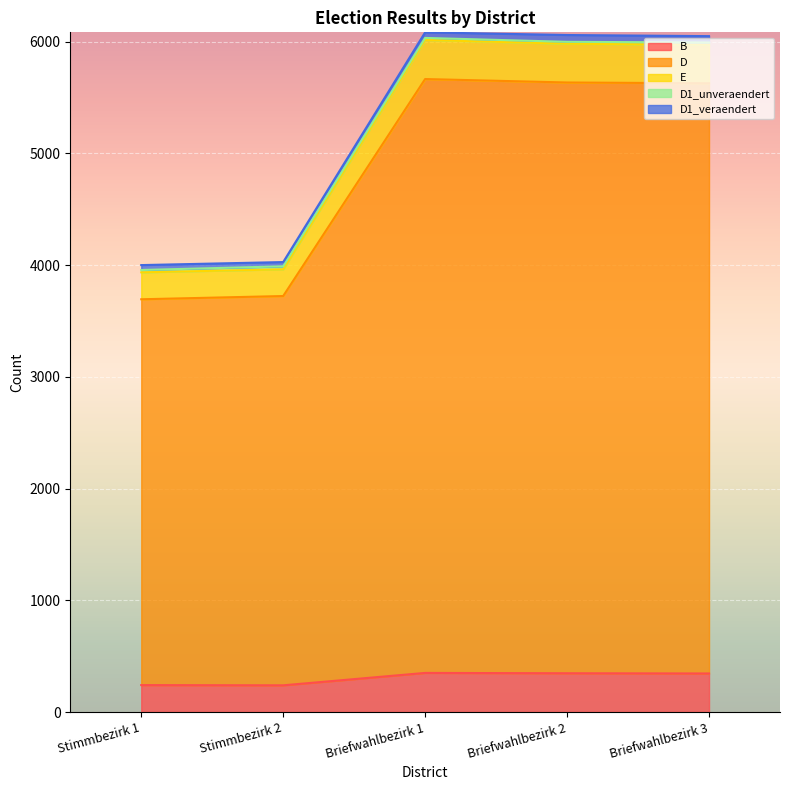

True or false: E and B intersect in this chart.

False